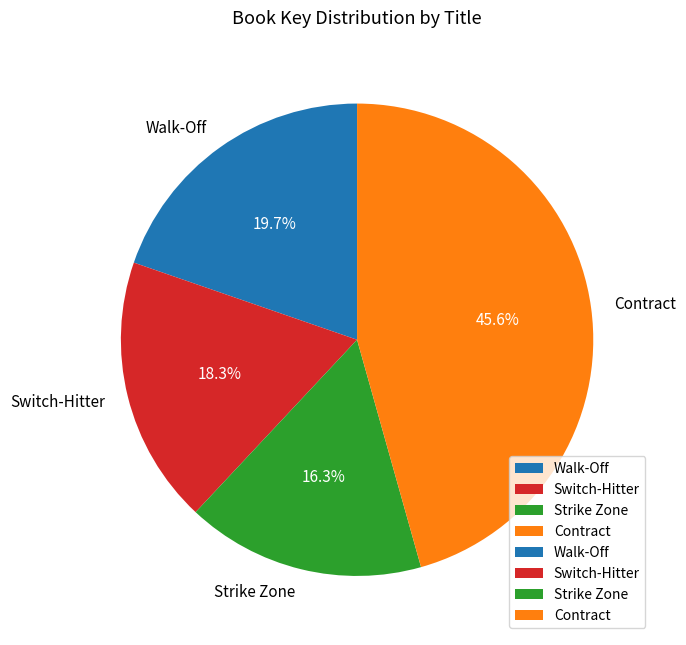

Approximately how many times larger is the value at Walk-Off compared to Strike Zone?

1.2